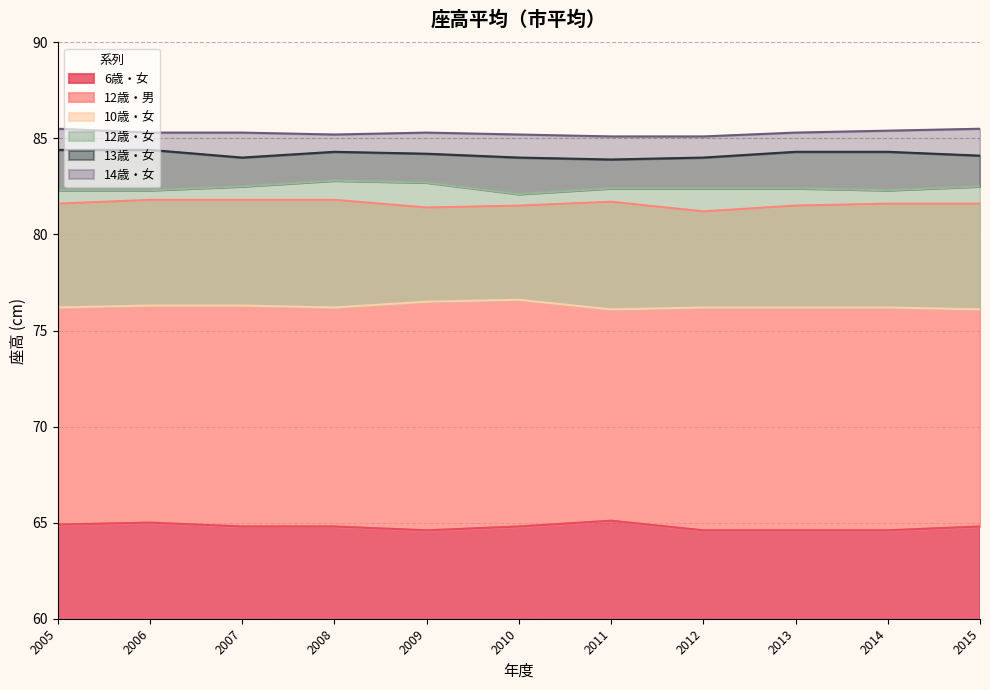

Is it true that 6歳・女 equals 64.8 at 2007?

True